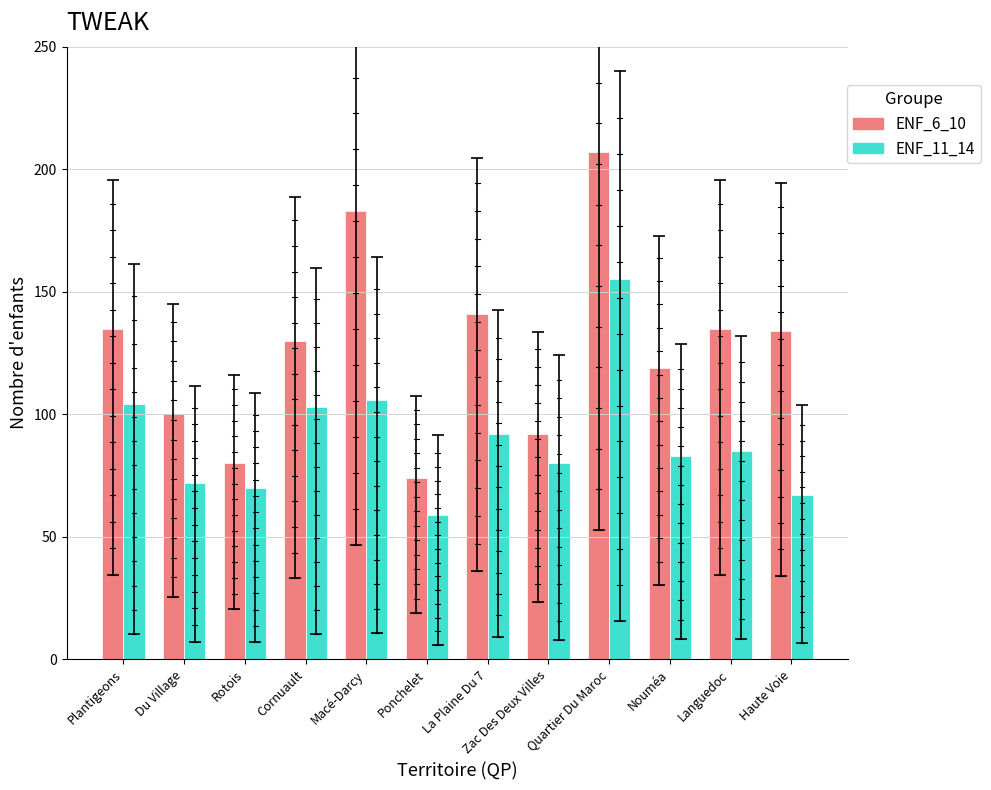

What is the minimum value for ENF_6_10?

74